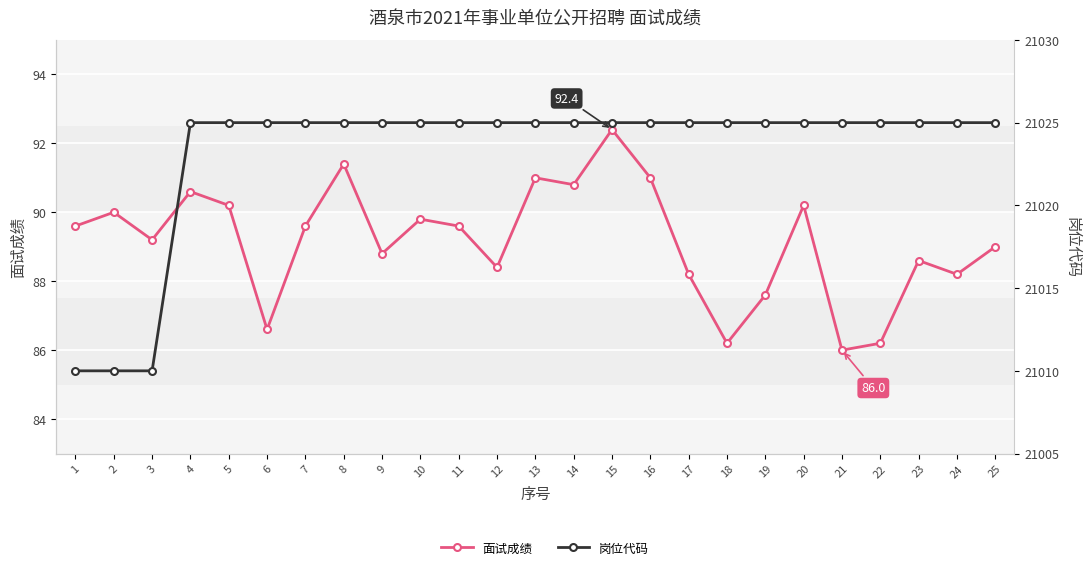

Rank the series by their maximum value, from highest to lowest.

岗位代码, 面试成绩